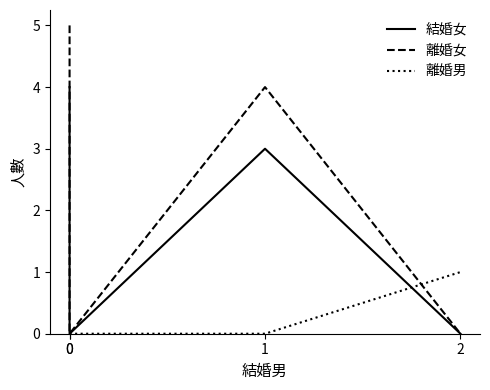

What is the difference between the highest and lowest values at 0?

5